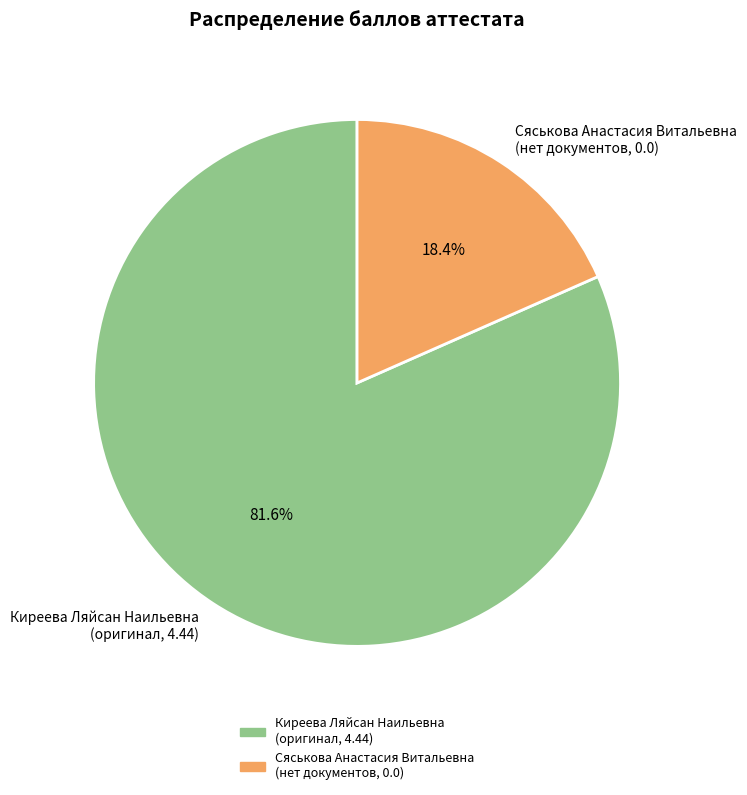

Does Сяськова Анастасия Витальевна account for over 50% of the chart?

No